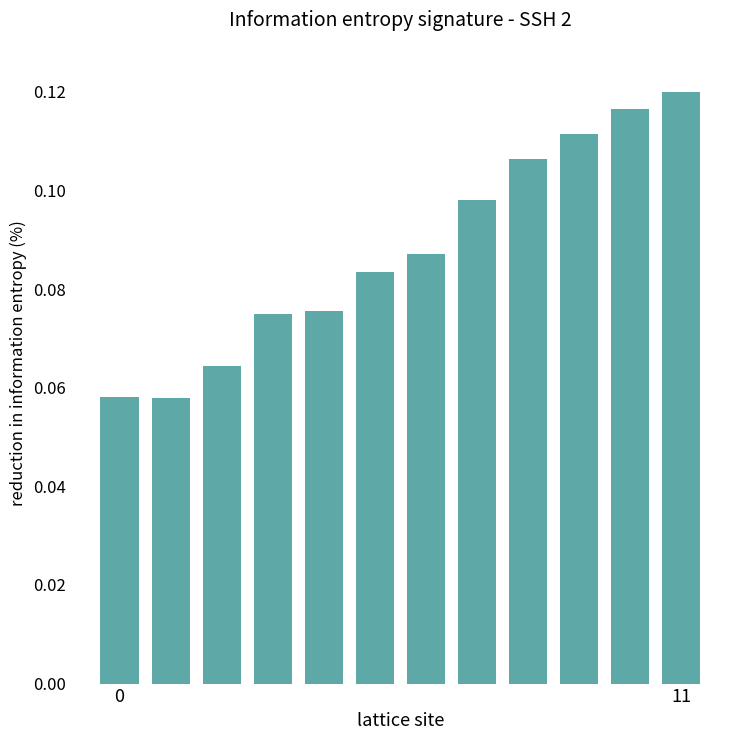

What is the sum of all values?

1.1